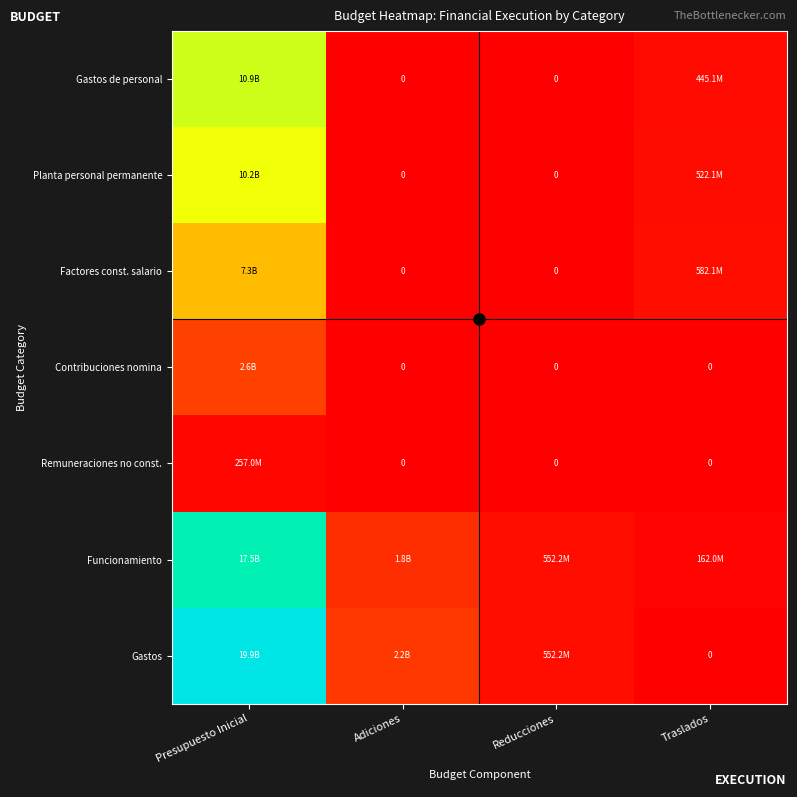

What is the spread (max minus min) of values at Traslados?

582107127.0